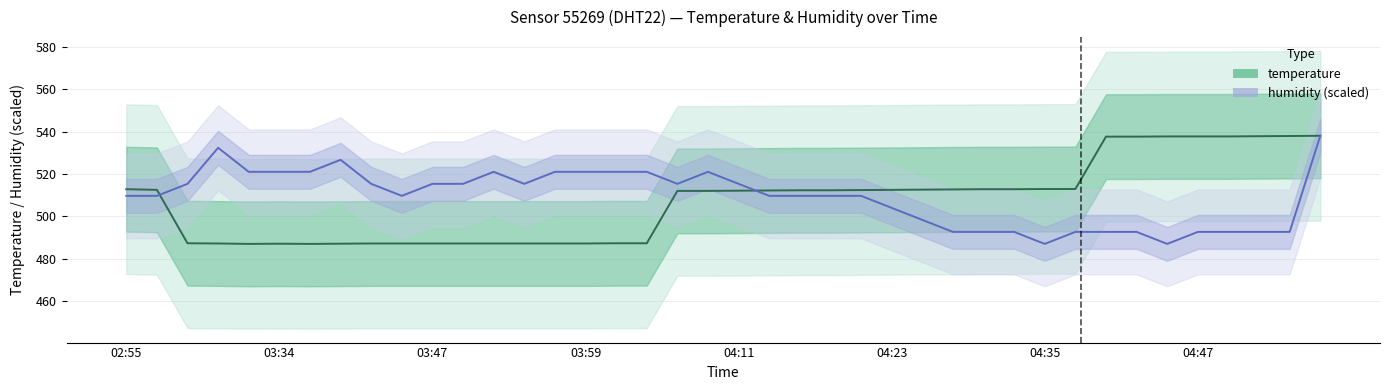

Count the number of categories in the chart.

40